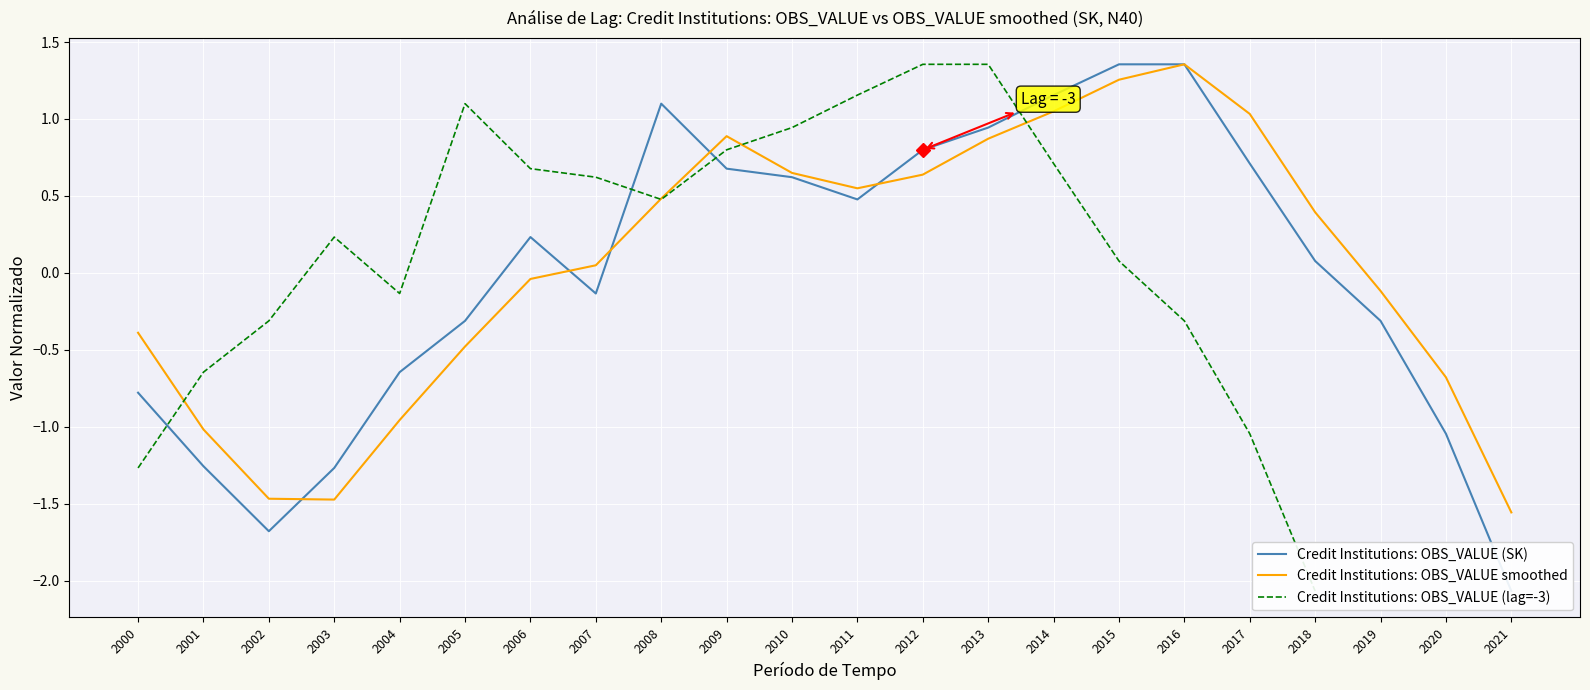

What is the greatest value displayed?

1.4